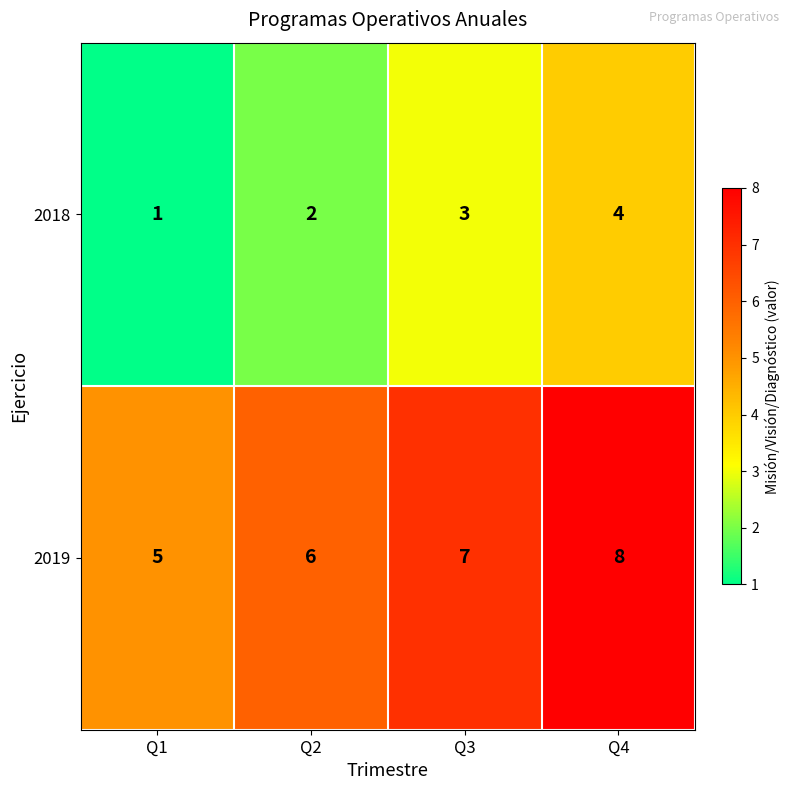

What is the total value across all series at Q3?

10